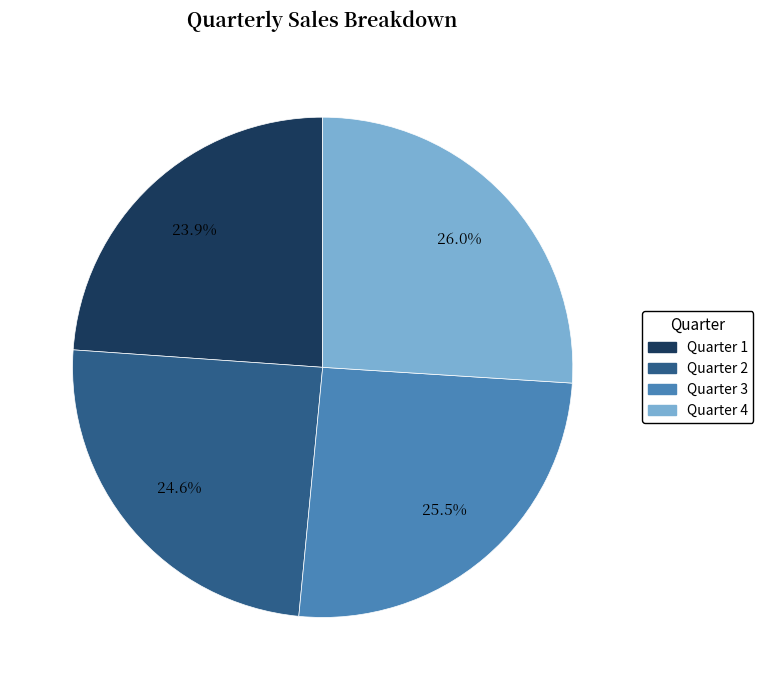

To the nearest percent, what is the difference between the Quarter 2 and Quarter 3 slice percentages?

1%